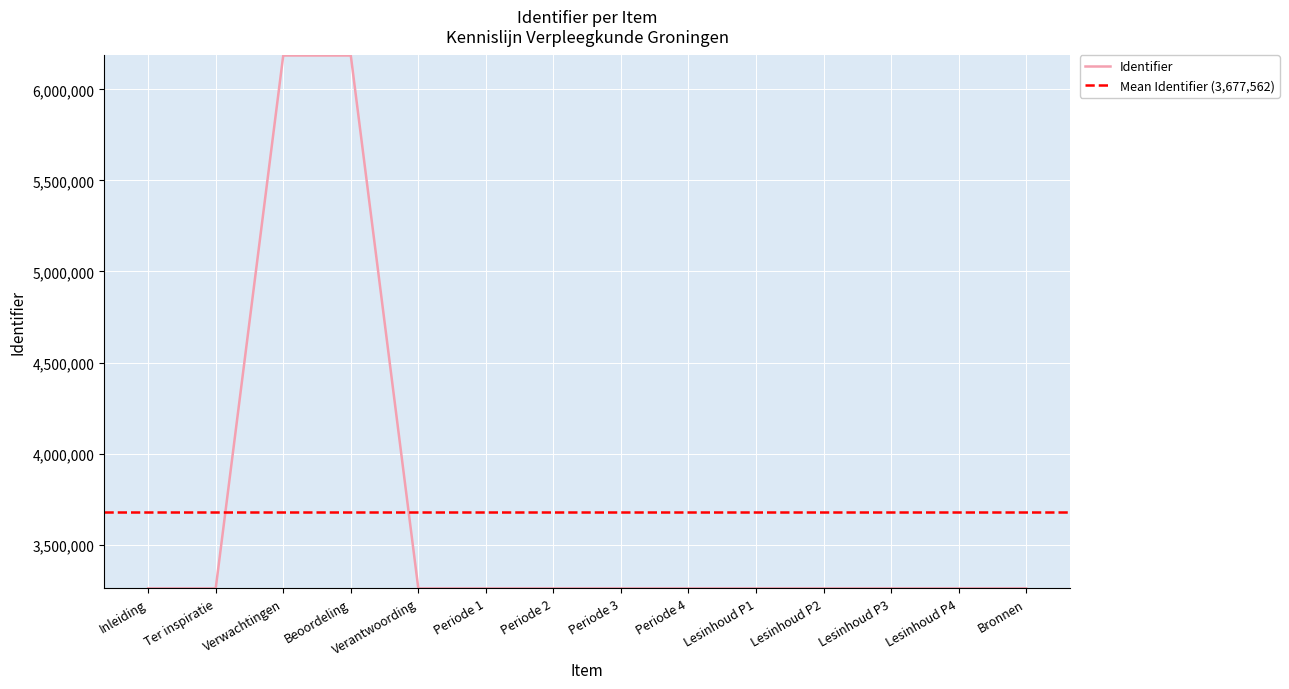

Rank the categories by value from lowest to highest.

Inleiding, Ter inspiratie, Verantwoording, Periode 1, Periode 2, Periode 3, Periode 4, Lesinhoud P1, Lesinhoud P2, Lesinhoud P3, Lesinhoud P4, Bronnen, Verwachtingen, Beoordeling